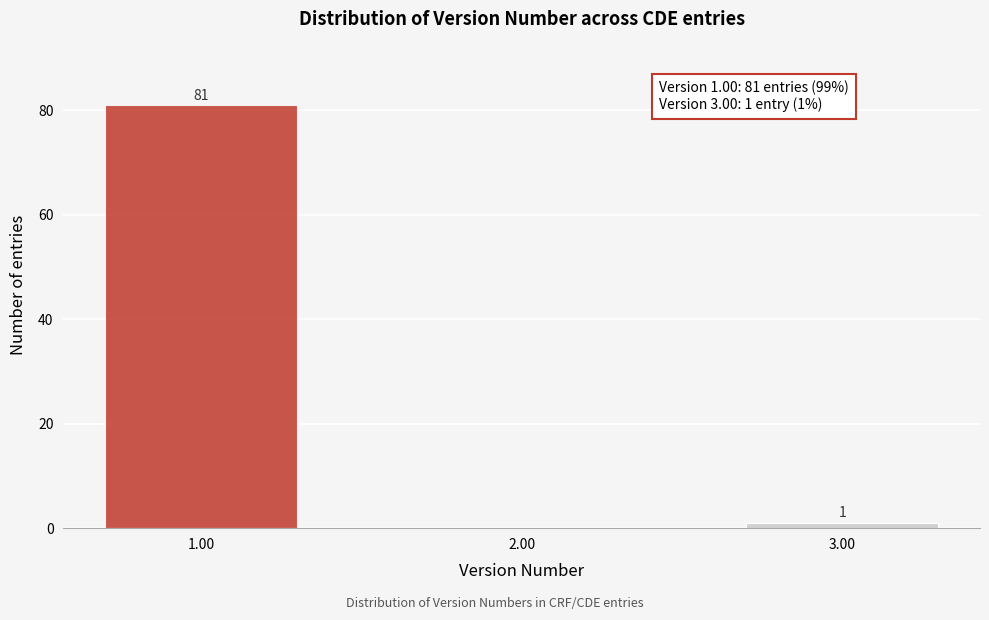

Reading left to right, extract all data points from this chart.

1.00=81	2.00=0	3.00=1